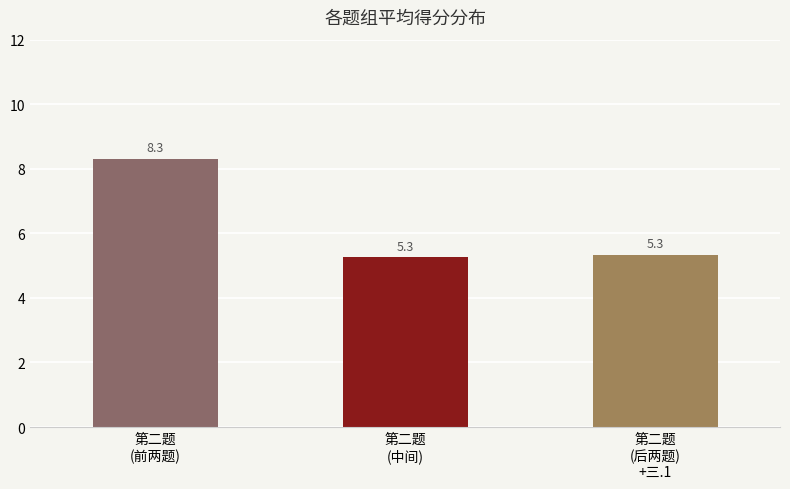

What is the average value?

6.3